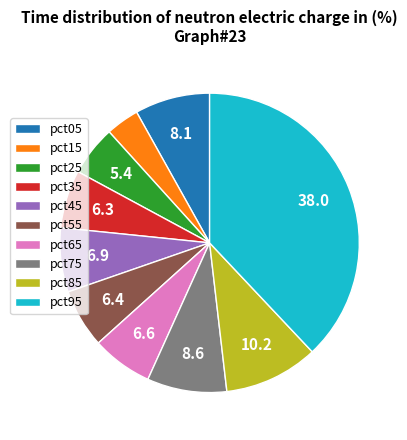

Which slice is the smallest?

pct15